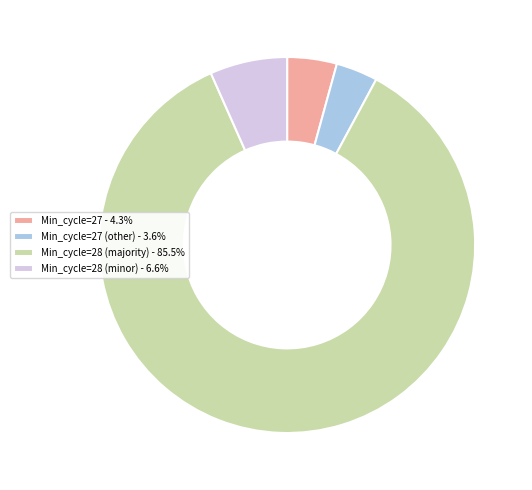

Approximately how many times larger is the value at Min_cycle=28 (majority) - 85.5% compared to Min_cycle=27 - 4.3%?

20.0